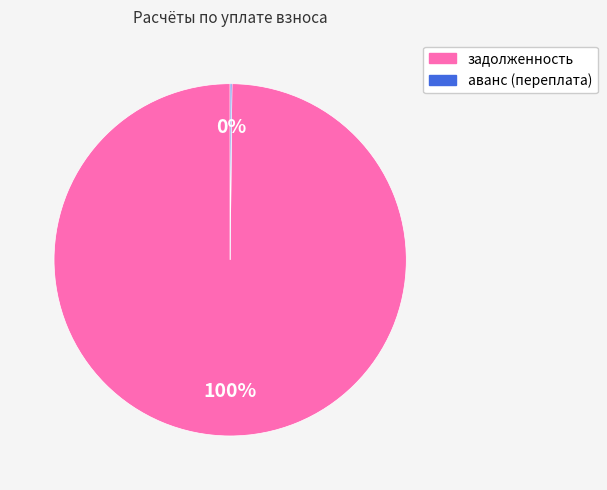

To the nearest percent, what is the average slice percentage?

50%